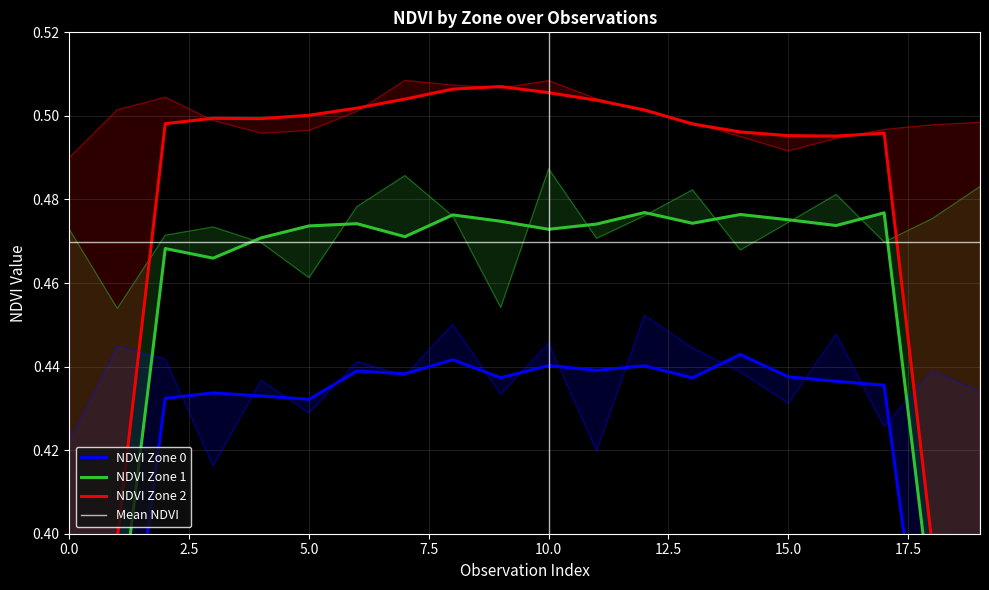

At how many categories does at least one series exceed 0?

20